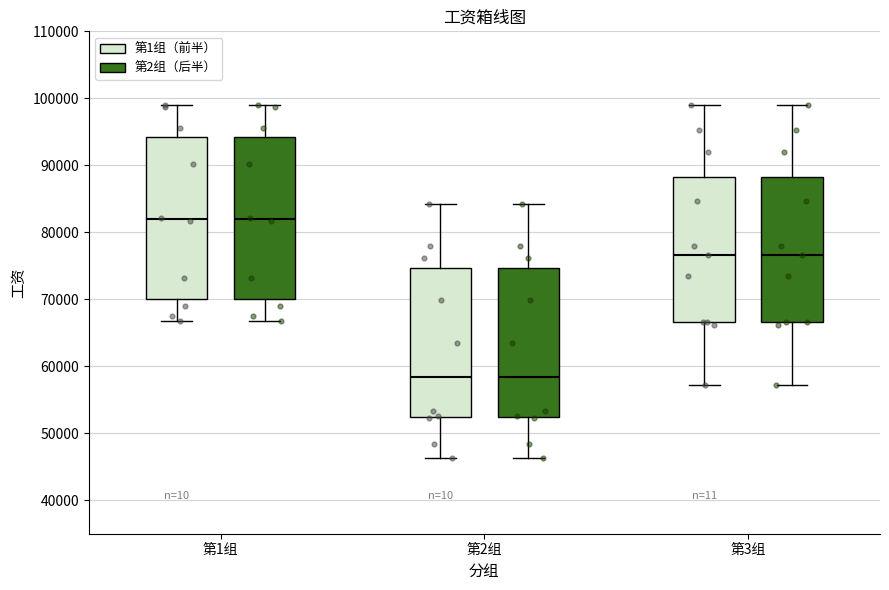

Where does the lower whisker of the box for 第3组 (第1组（前半）) end on the y-axis? The values are not printed on the chart, so give them approximately, as read against the axis.

57000